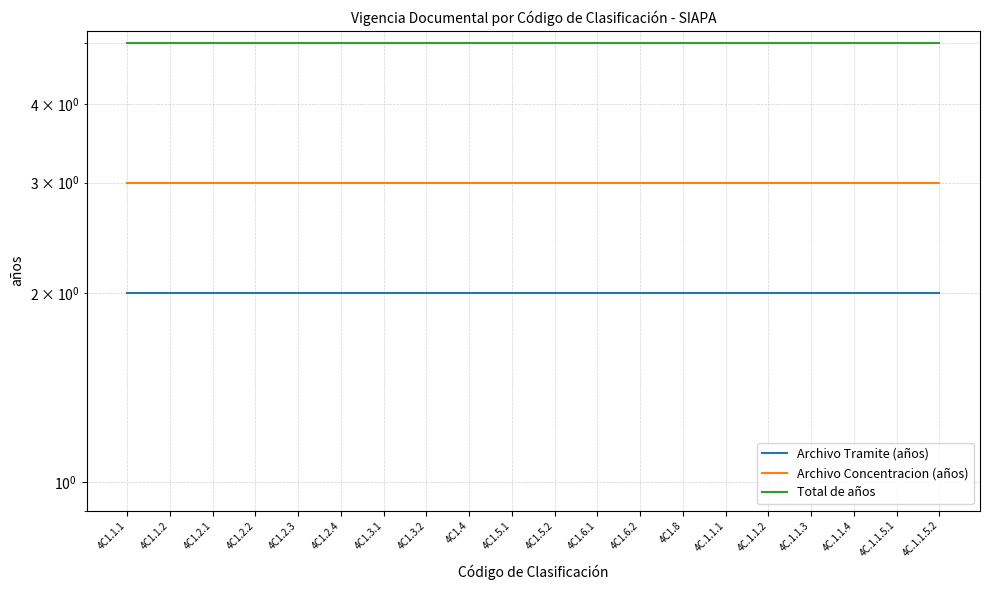

True or false: Archivo Tramite (años) has a value of 1 at 4C1.4.

False